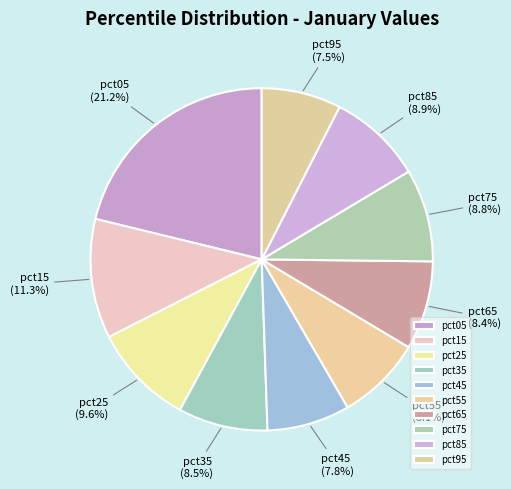

How many slices are in this pie chart?

10